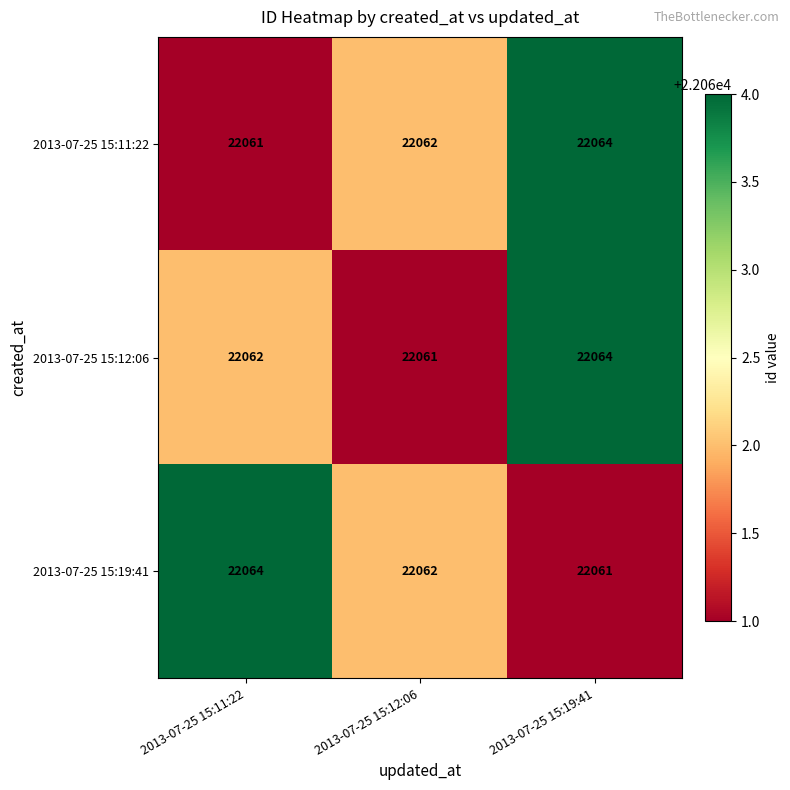

What is the sum of the 2013-07-25 15:19:41 values at 2013-07-25 15:19:41 and 2013-07-25 15:11:22?

44125